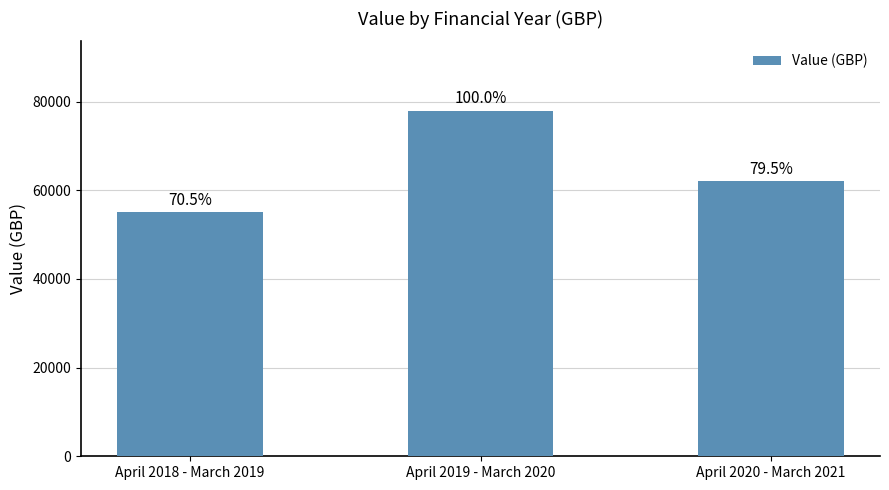

How many bars are there in total?

3